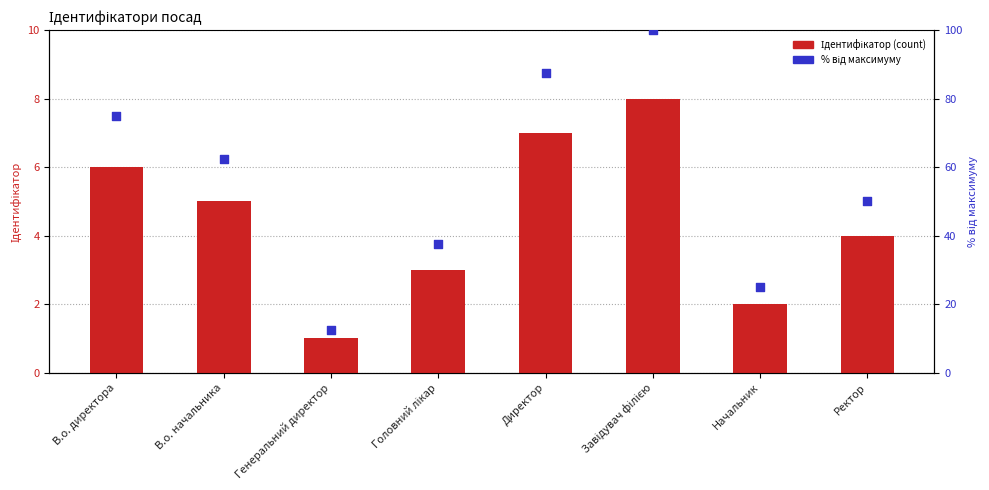

Which series has the largest Y range (max minus min)?

% від максимуму